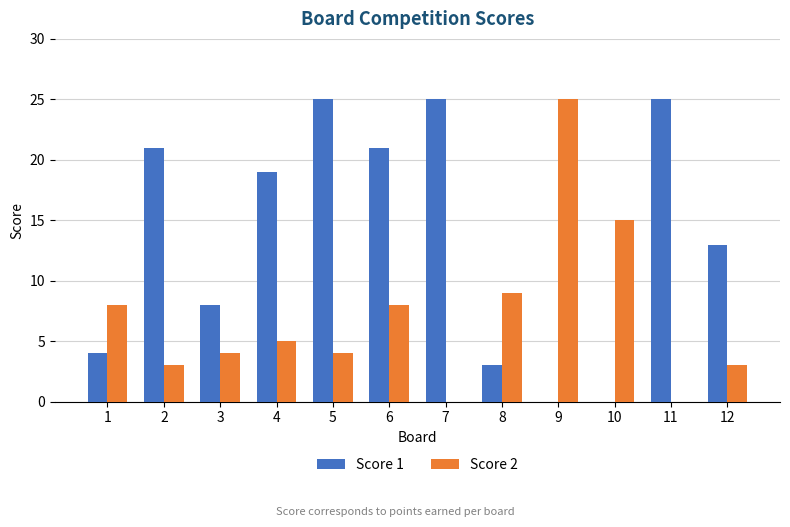

What is the total value across all series at 11?

25